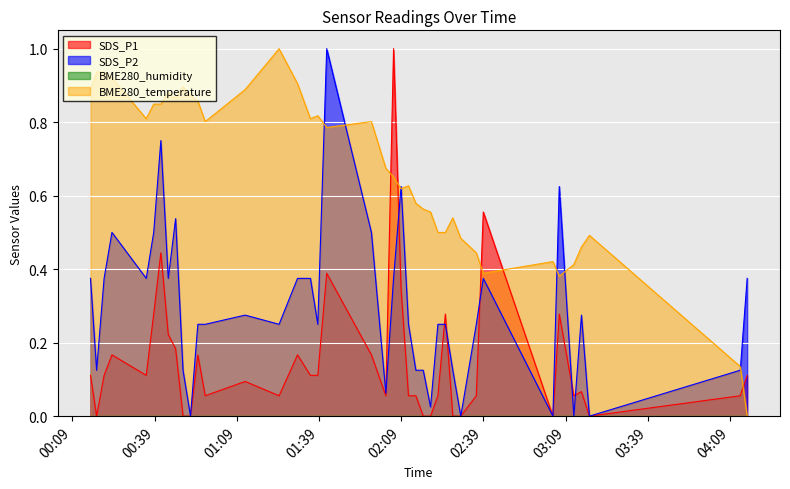

Which series has the largest range (max minus min)?

SDS_P1